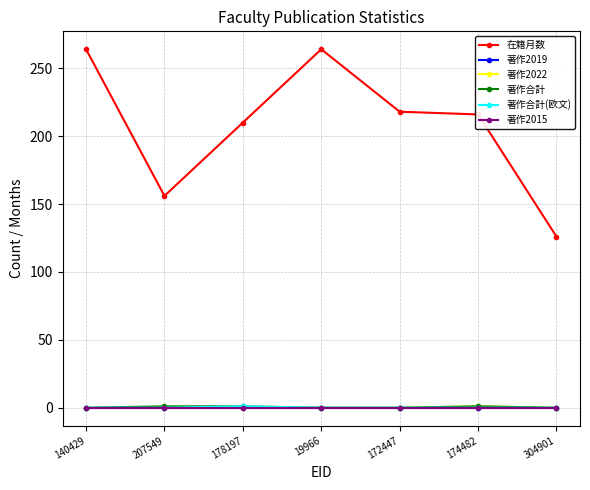

Does the chart have visible grid lines?

Yes